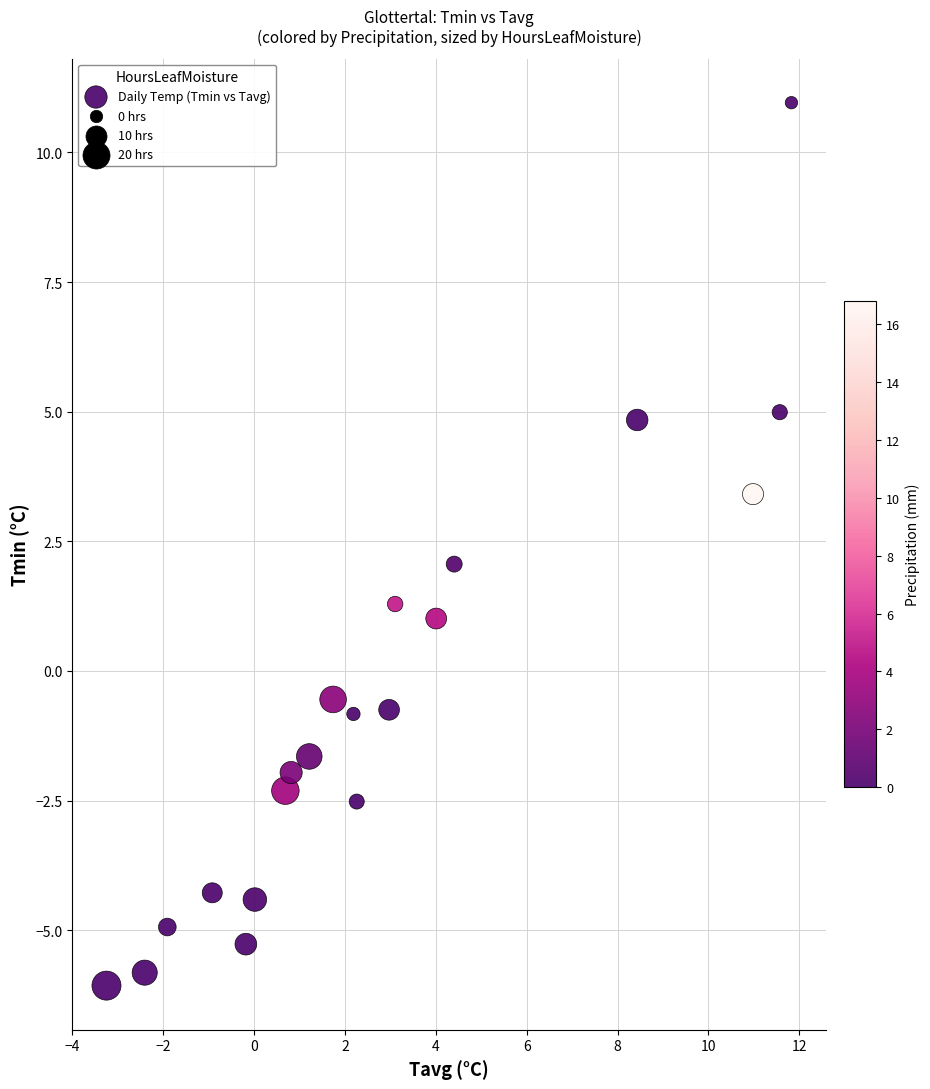

What is the range of X values (max minus min)?

15.1